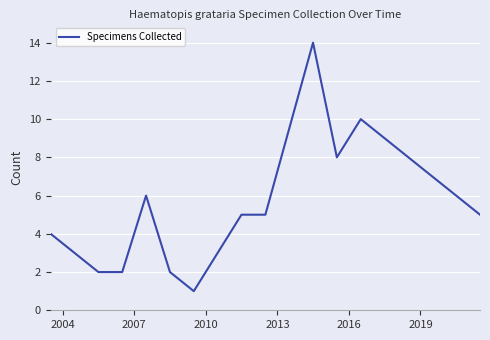

What is the greatest value displayed?

14